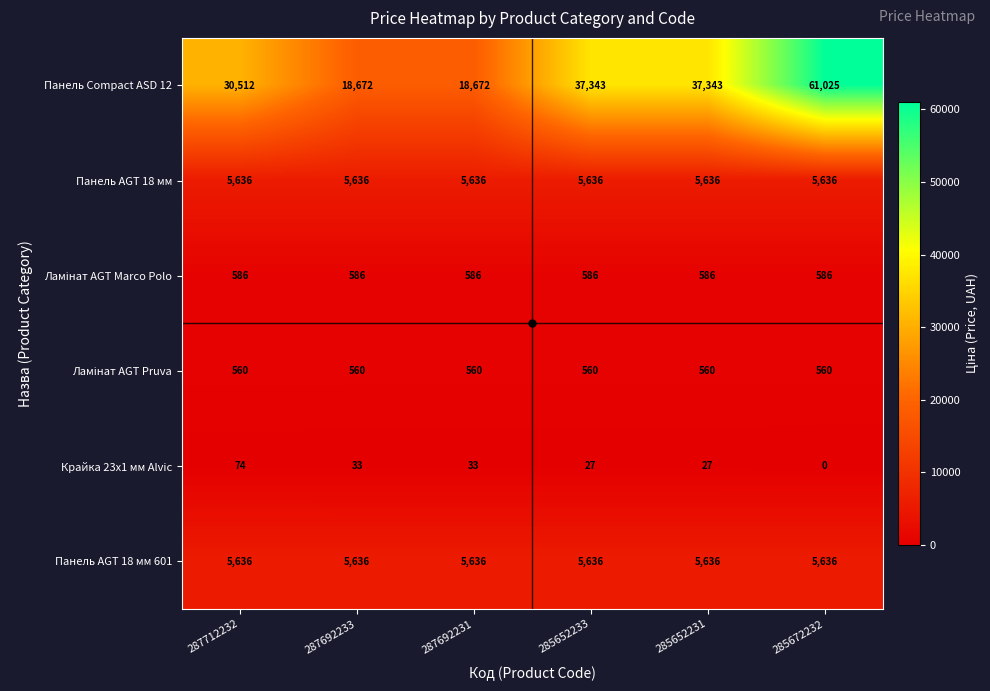

Count the number of categories in the chart.

6